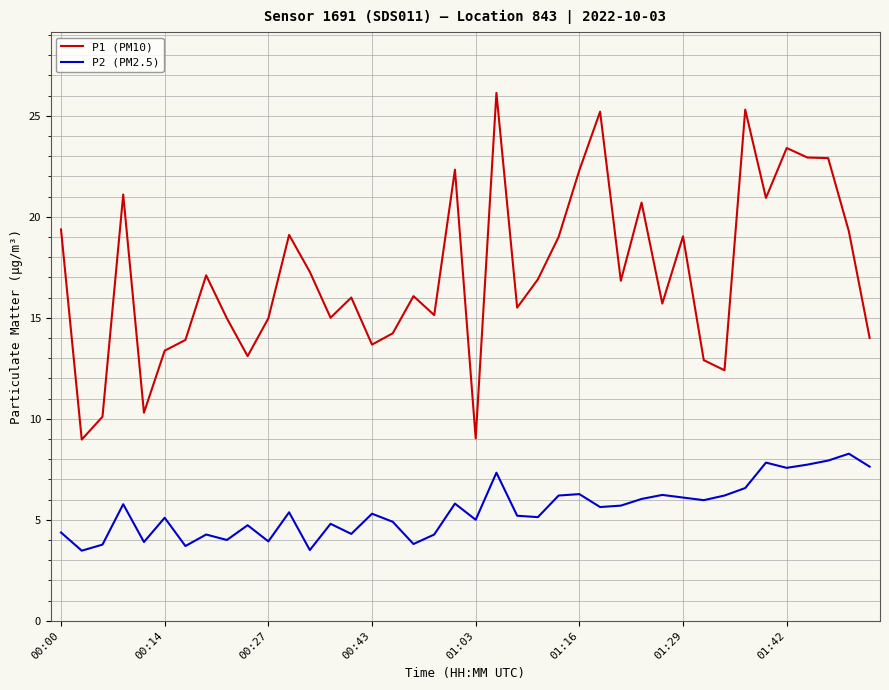

Which series has the largest total across all categories?

P1 (PM10)